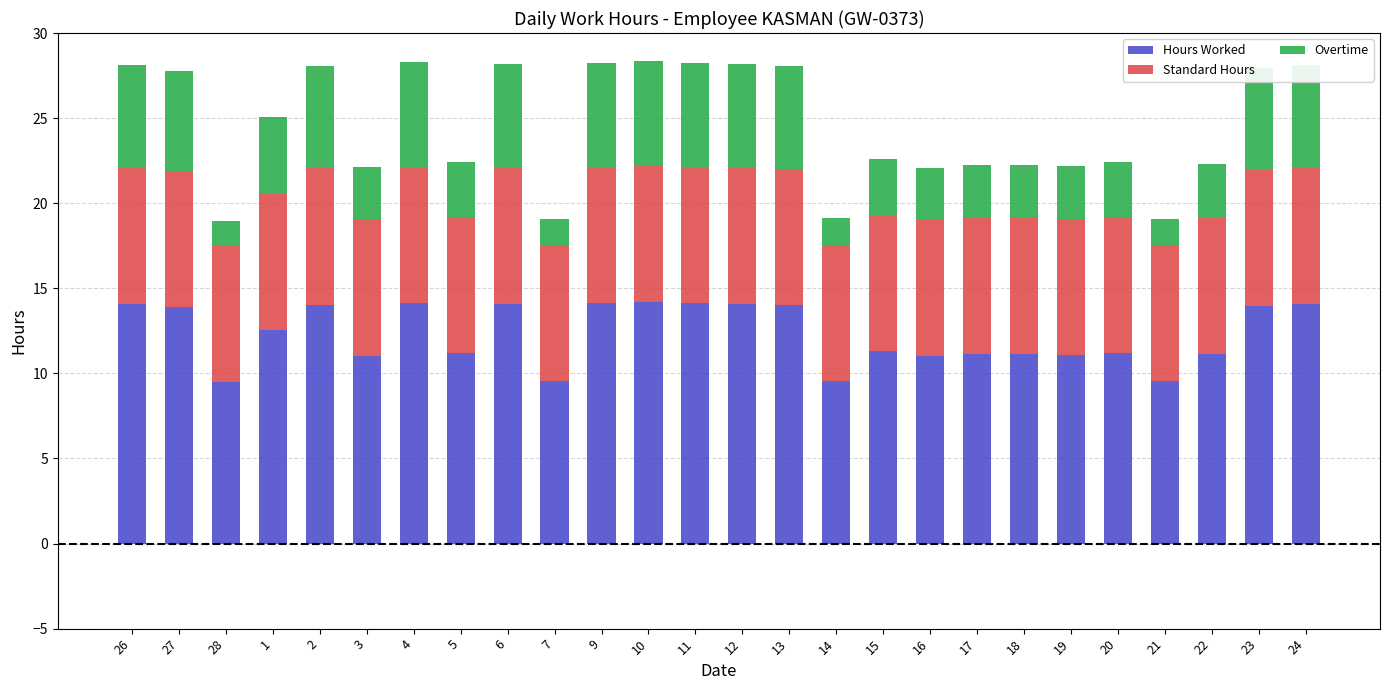

What is the minimum value for Hours Worked?

9.5